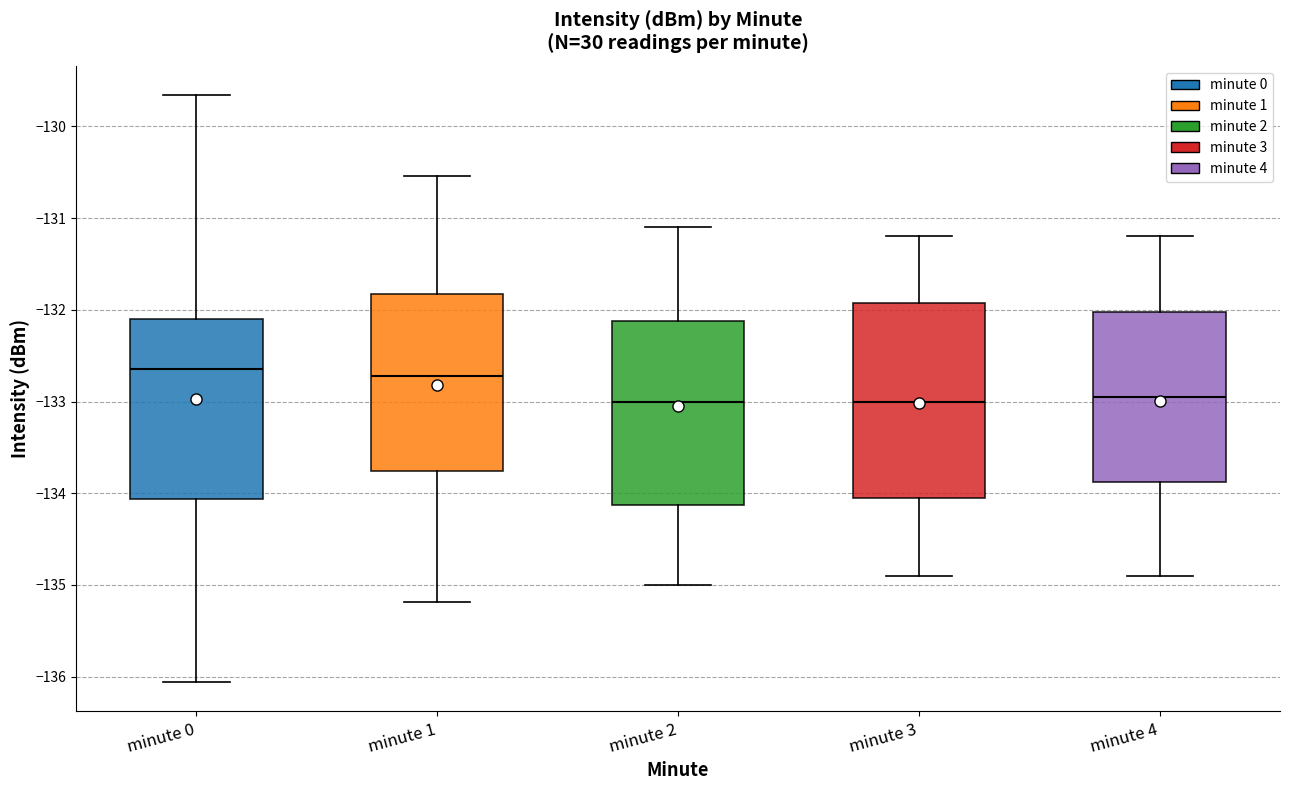

Reading left to right, transcribe this box plot: for each box, give where its median line is, the range the box spans, and where its two whiskers end, as read against the y-axis. The values are not printed on the chart, so give them approximately, as read against the axis.

minute 0: median -132.6, box -134.1 to -132.1, whiskers -136.1 to -129.7
minute 1: median -132.7, box -133.8 to -131.8, whiskers -135.2 to -130.5
minute 2: median -133.0, box -134.1 to -132.1, whiskers -135.0 to -131.1
minute 3: median -133.0, box -134.0 to -131.9, whiskers -134.9 to -131.2
minute 4: median -132.9, box -133.9 to -132.0, whiskers -134.9 to -131.2